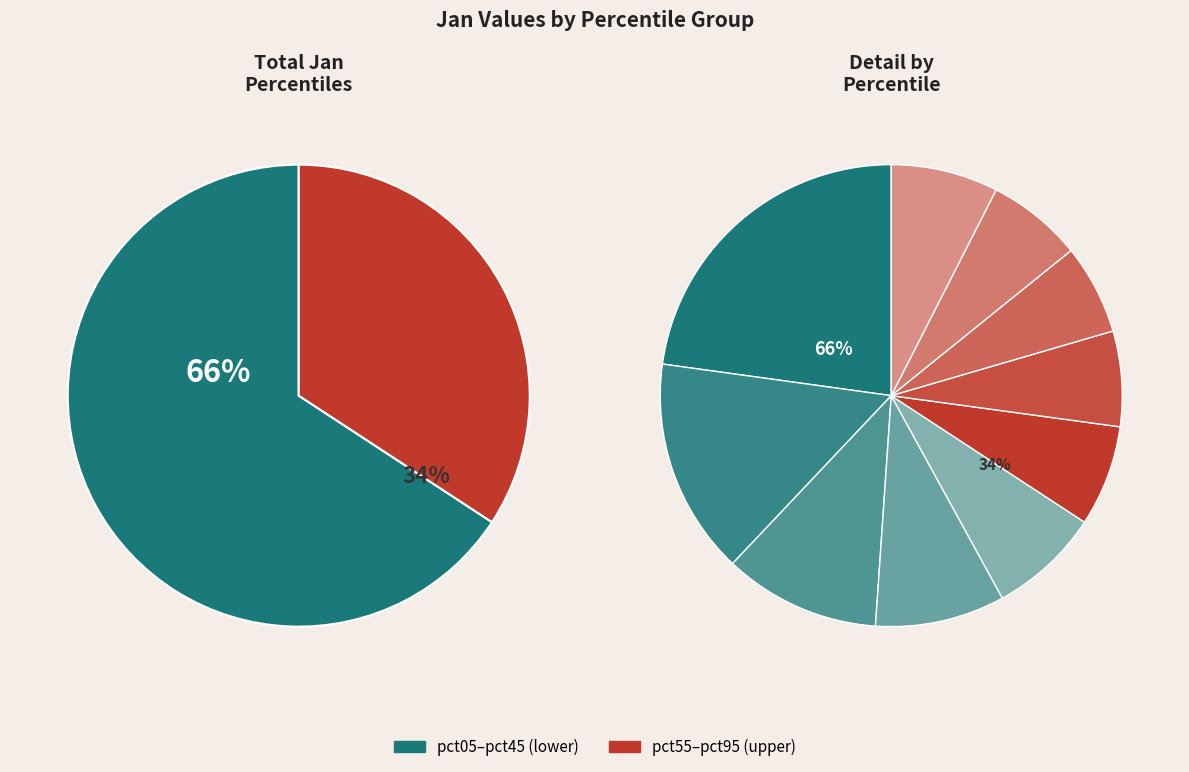

To the nearest percent, what percentage of the pie is pct85?

7%